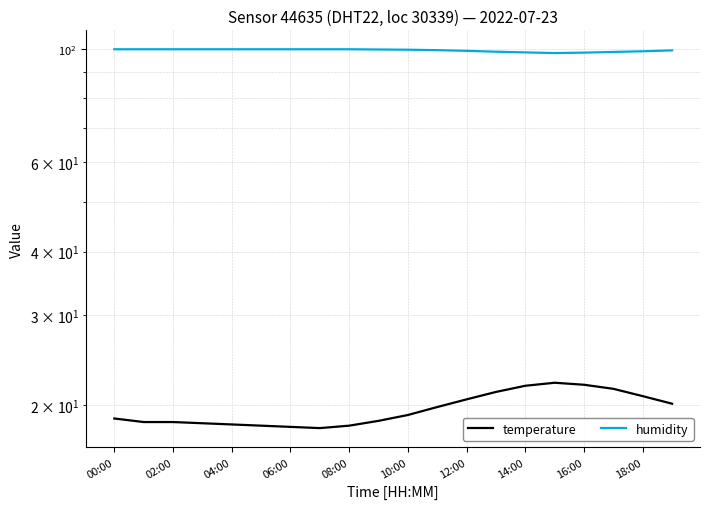

The value of temperature at 13 is 21.2. True or false?

True